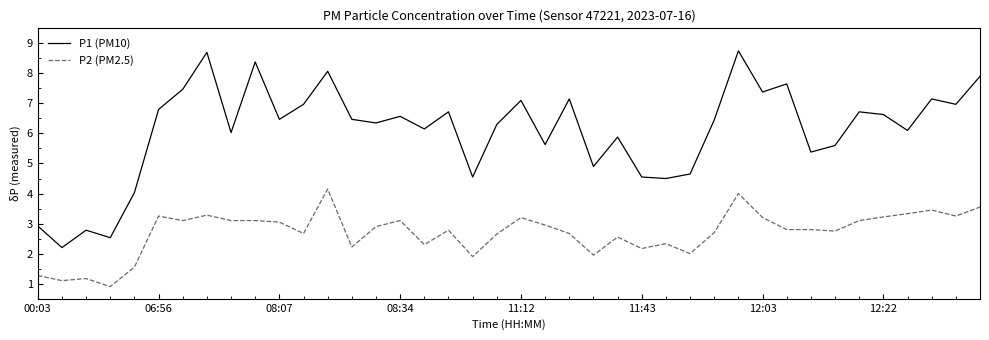

True or false: P2 (PM2.5) and P1 (PM10) intersect in this chart.

False